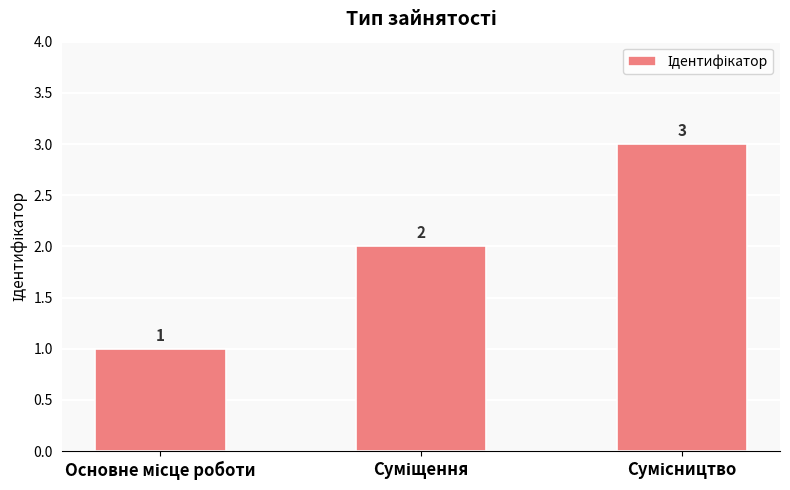

What is the value of the 1st bar from the left?

1